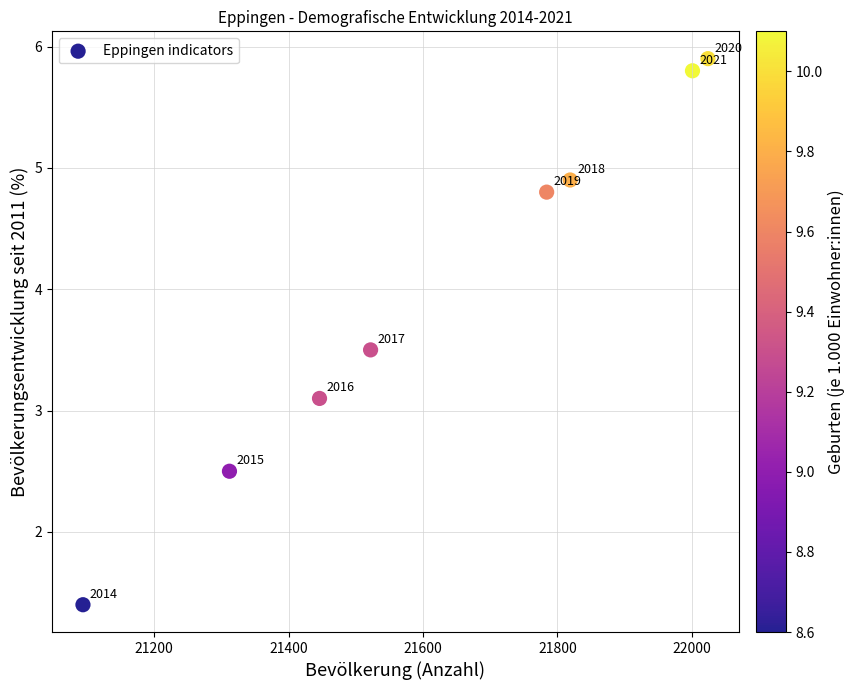

What Y value in the scatter plot is closest to 3?

3.1